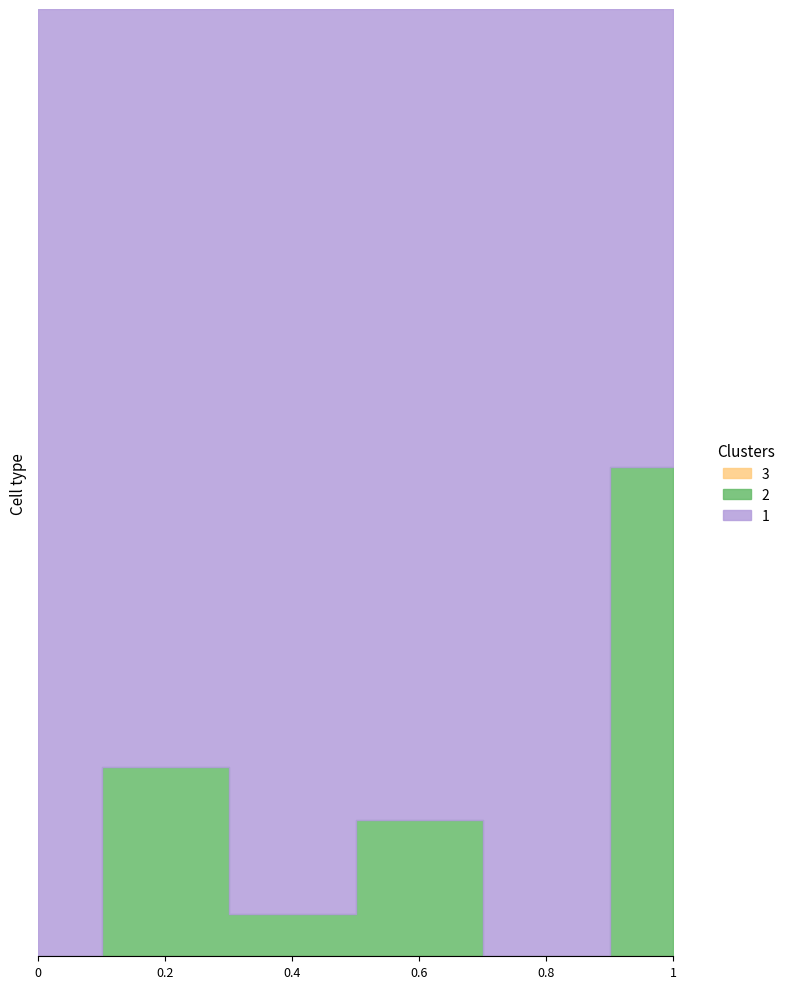

True or false: NORMAL and OTHER intersect in this chart.

False